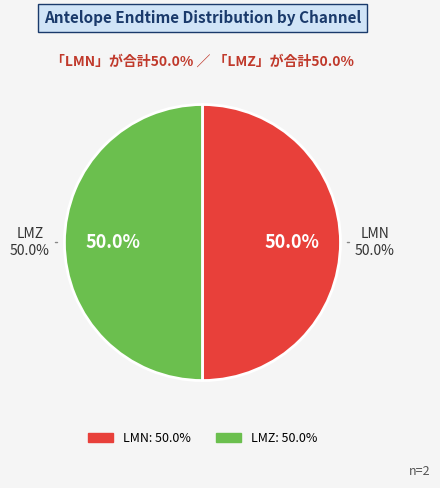

Count the number of slices in the pie.

2